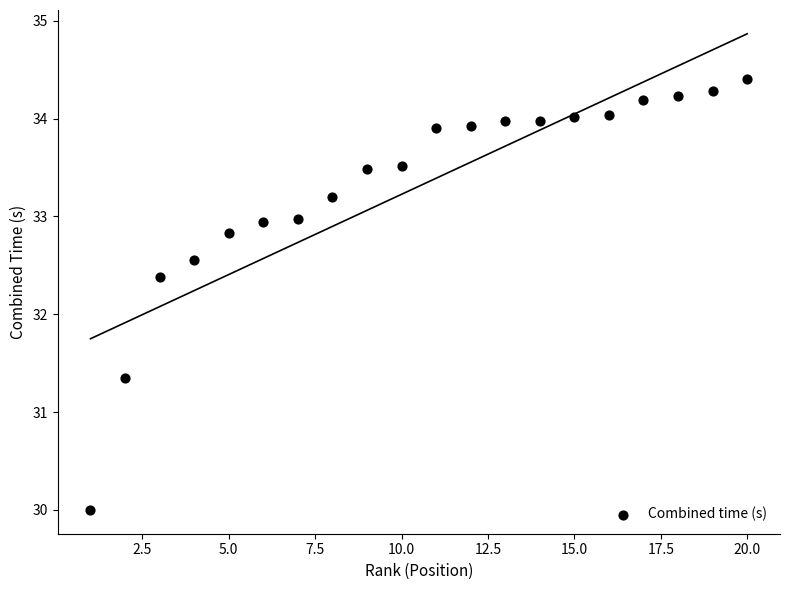

What is the range of Y values (max minus min)?

4.4